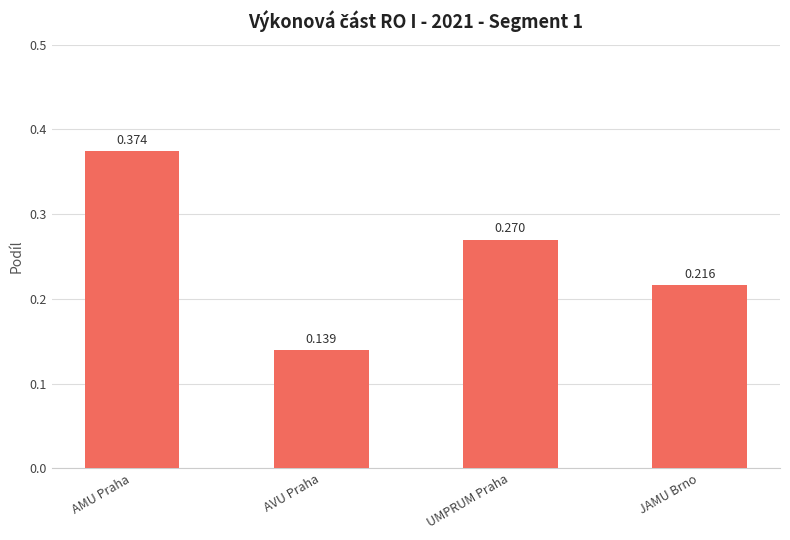

Which category has the lowest value across all series?

AVU Praha